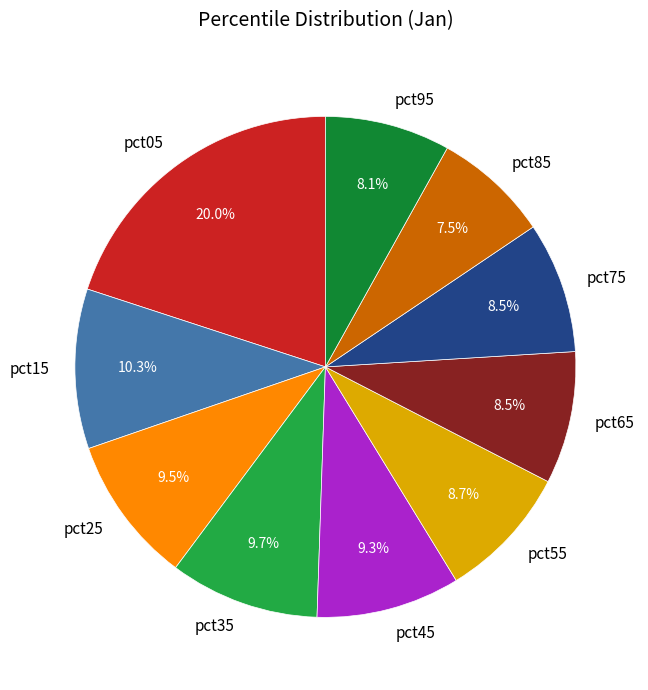

Is there a majority slice in this chart?

No